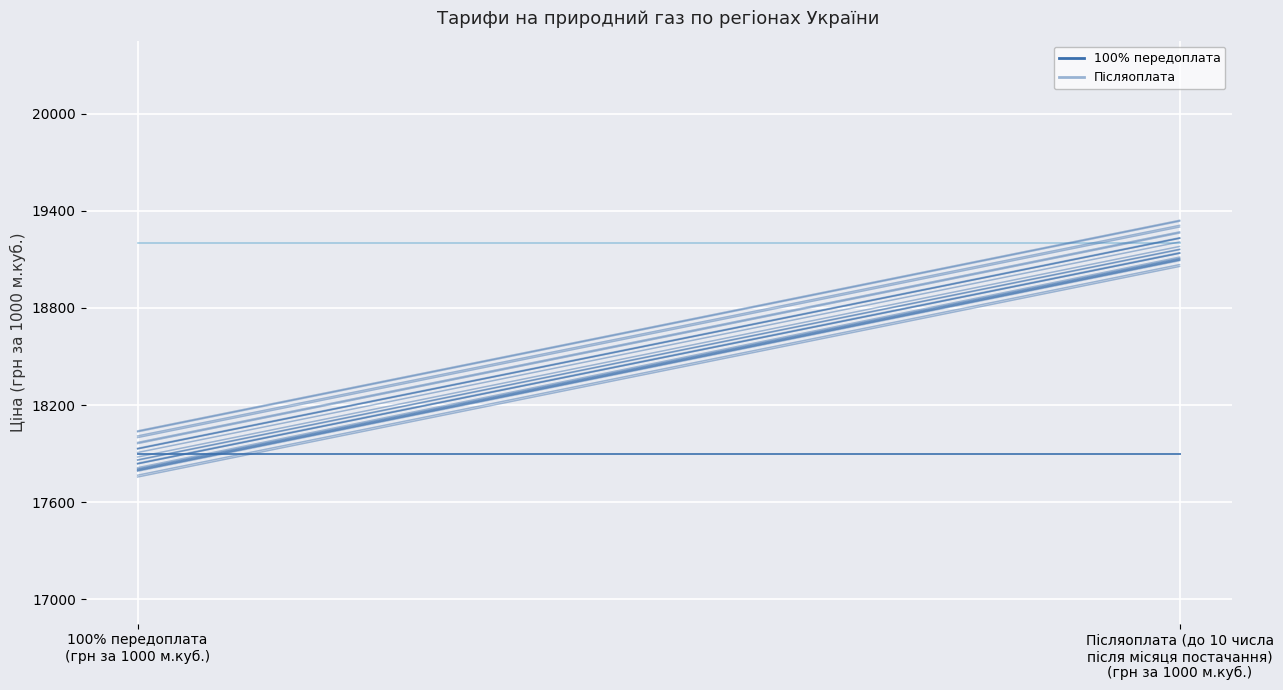

At which category is the sum across all series the highest?

100% передоплата
(грн за 1000 м.куб.)